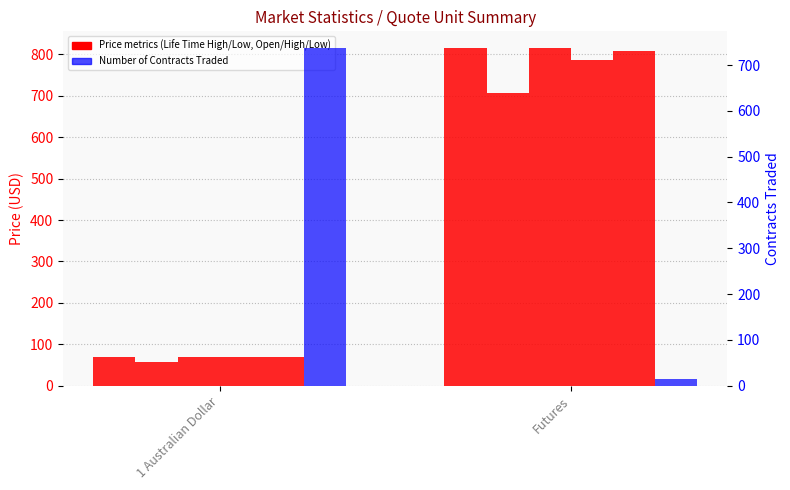

What position from the right is Futures?

1